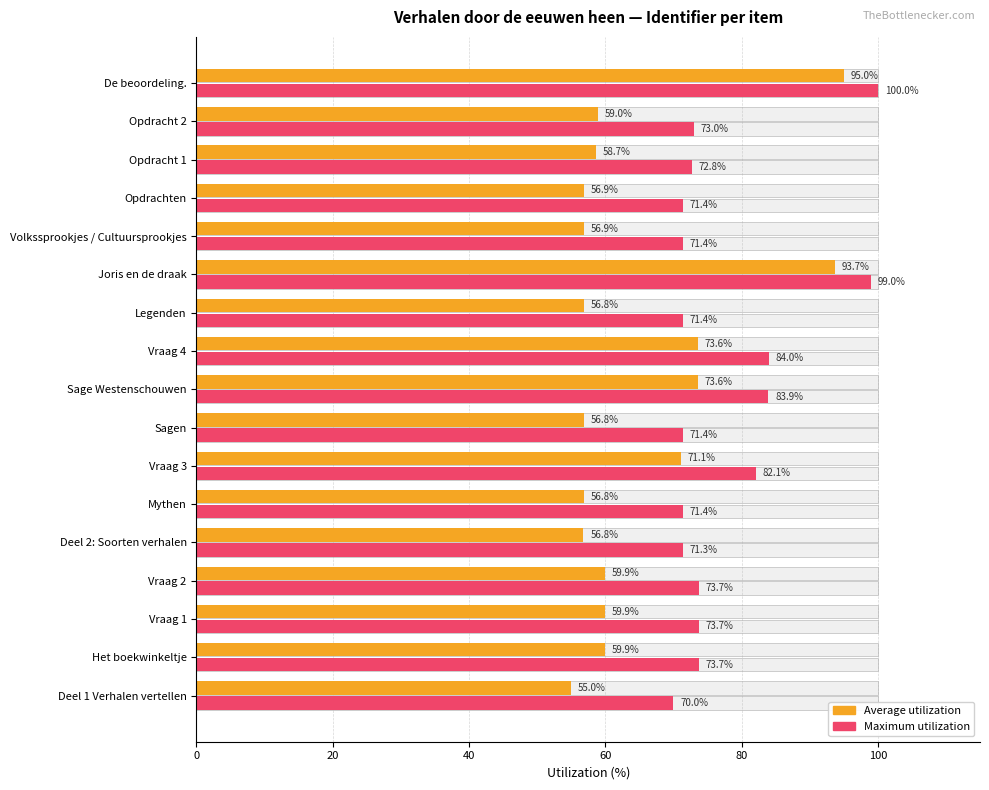

Rank the series by their maximum value, from lowest to highest.

Average utilization, Maximum utilization